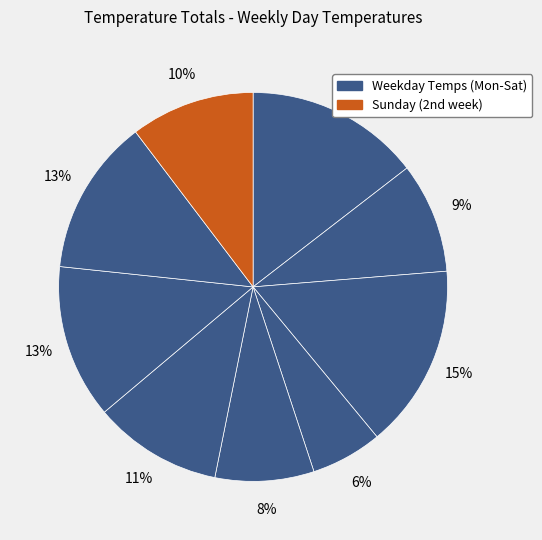

Is there a majority slice in this chart?

No